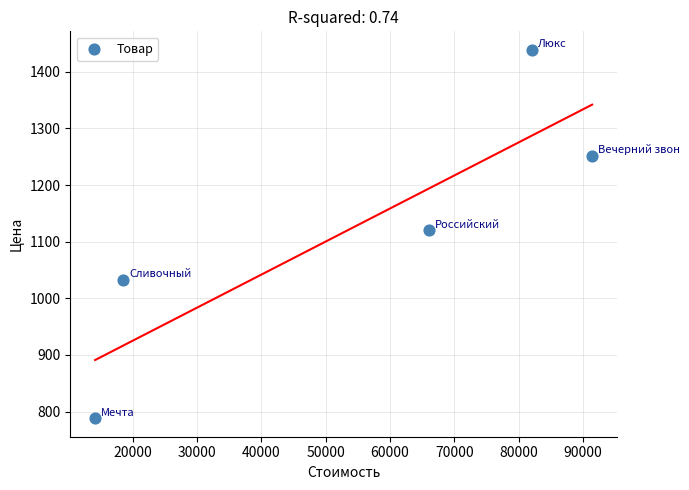

What is the average Y value?

1126